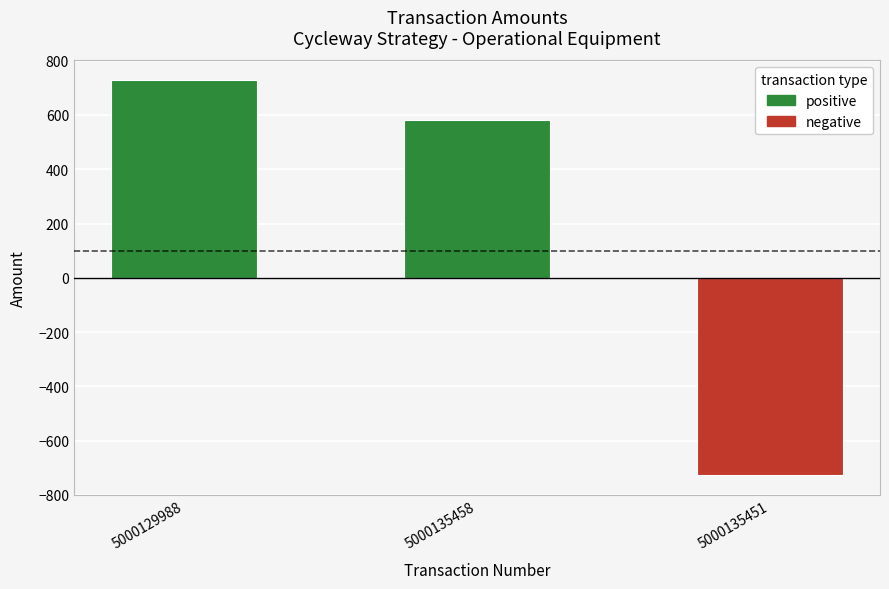

The chart shows a value of 894.3 at 5000135458. True or false?

False